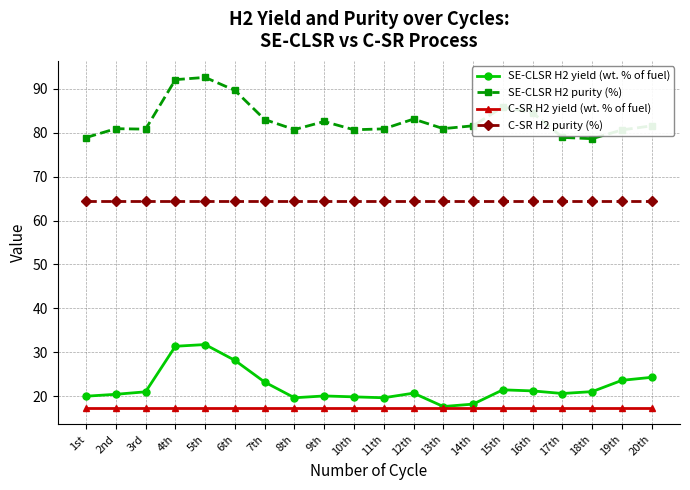

True or false: C-SR H2 purity (%) and C-SR H2 yield (wt. % of fuel) intersect in this chart.

False